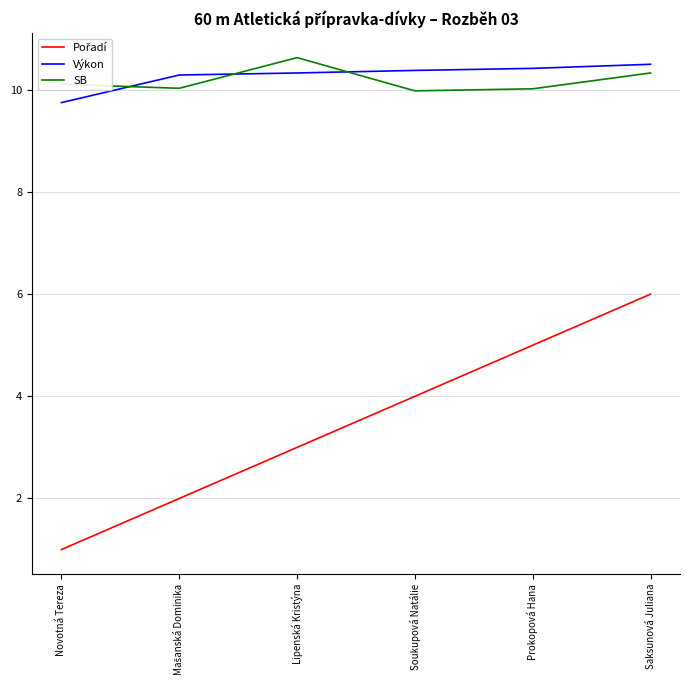

What position from the left is Saksunová Juliana?

6